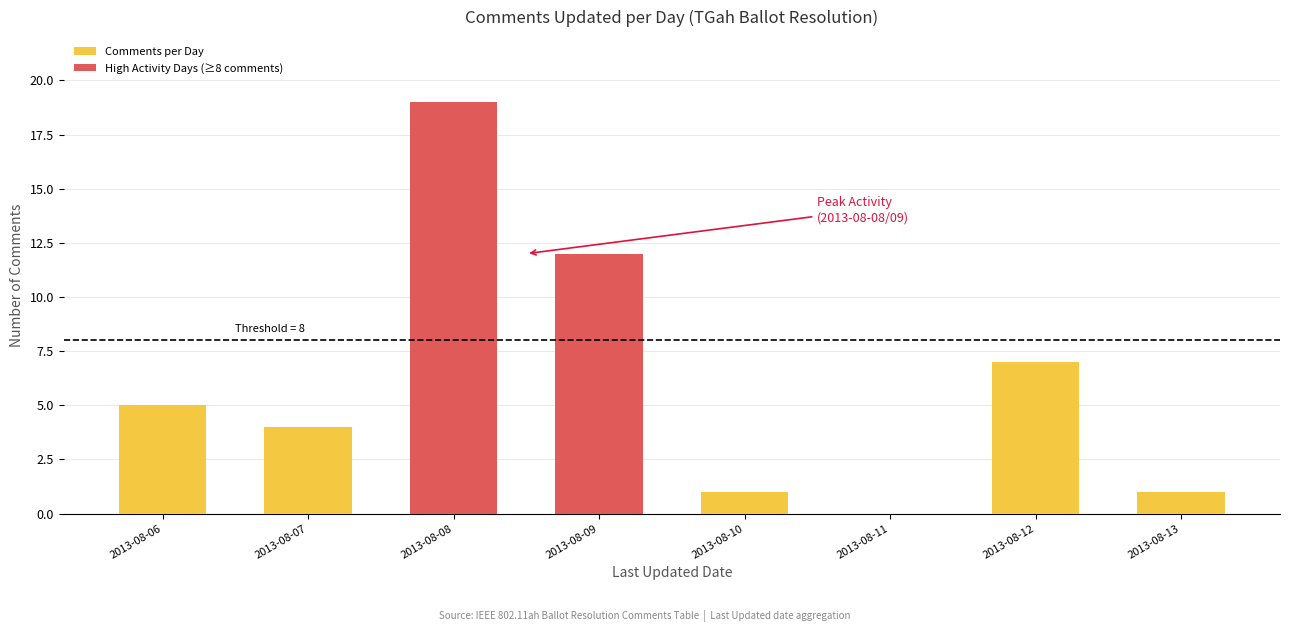

Which series changed the most between 2013-08-07 and 2013-08-08?

High Activity Days (≥8 comments)